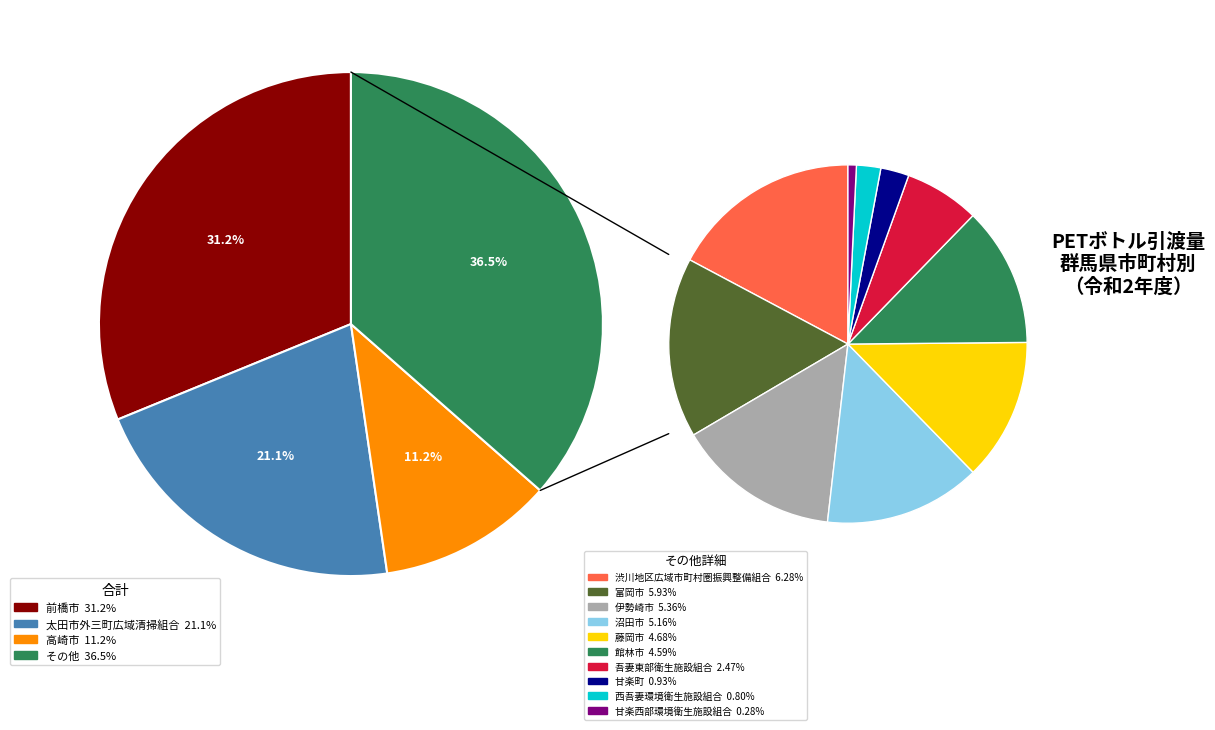

To the nearest percent, what percentage of the pie is 甘楽町?

1%